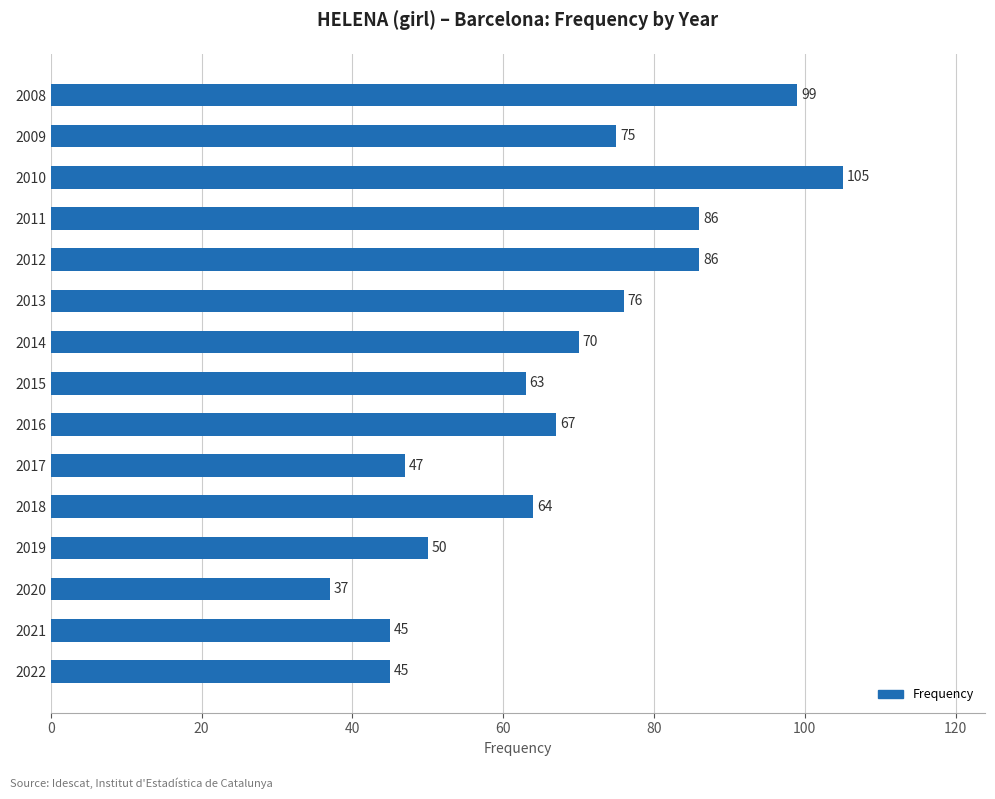

What is the maximum value shown in the chart?

105